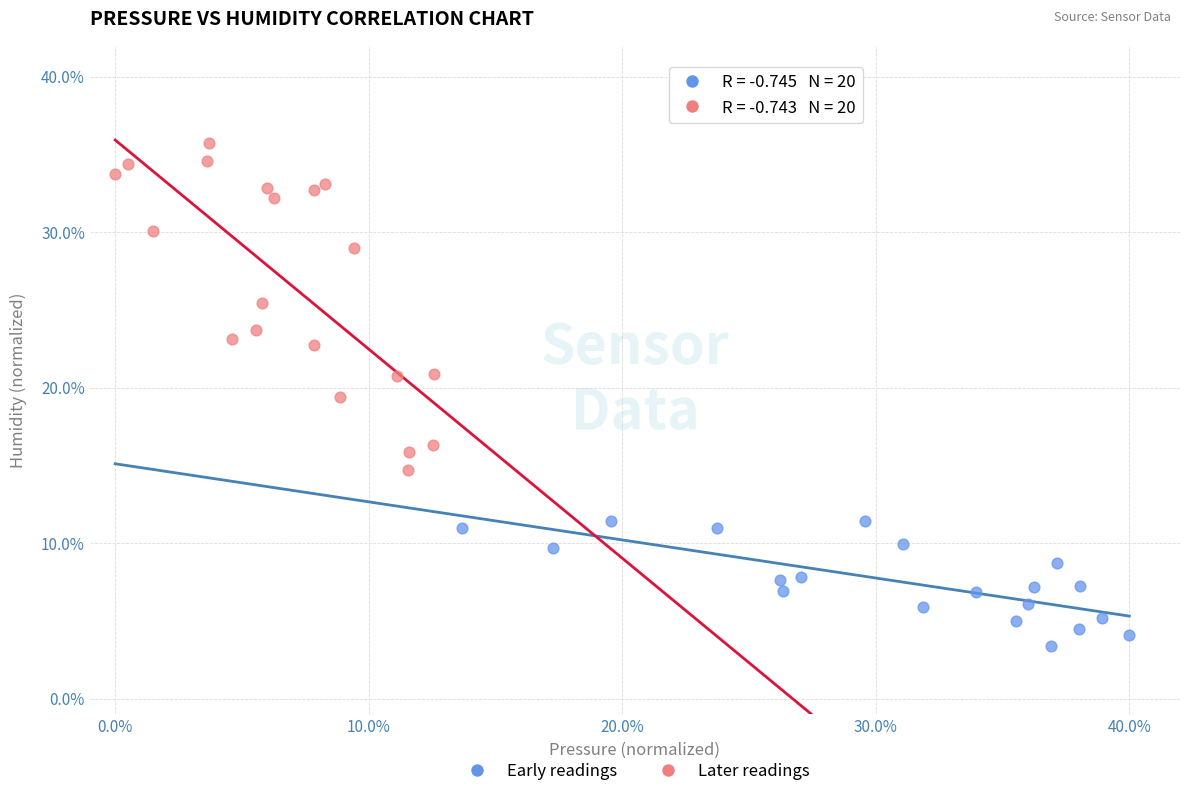

Which series has the widest spread of Y values?

Later readings